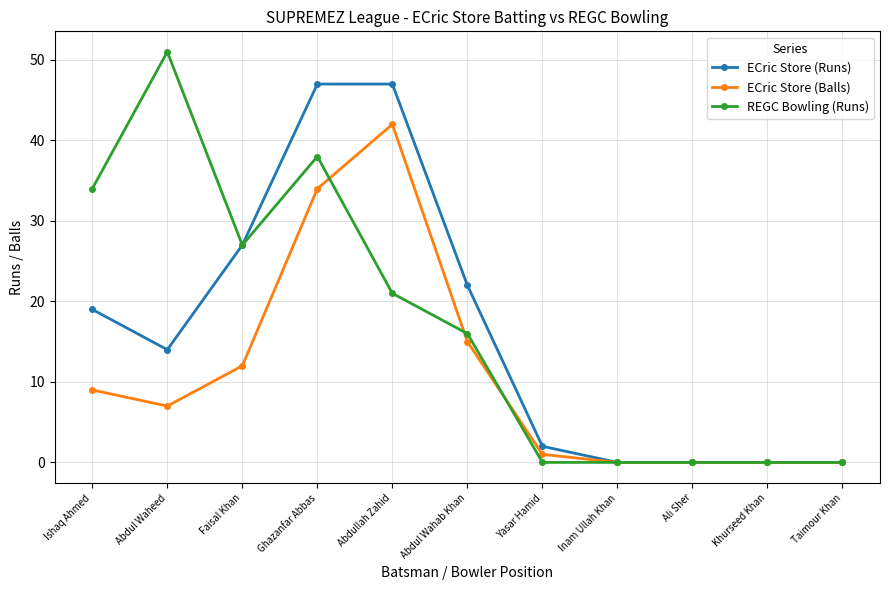

Where do REGC Bowling (Runs) and ECric Store (Balls) first cross each other?

Ghazanfar Abbas and Abdullah Zahid